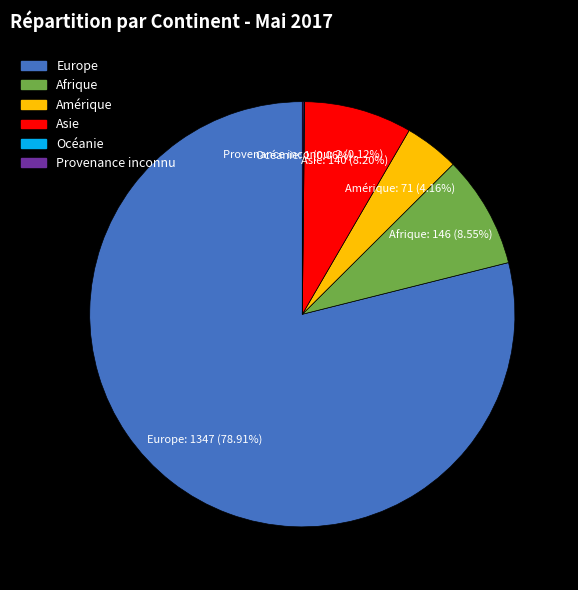

To the nearest percent, what percentage of the pie is Afrique?

9%